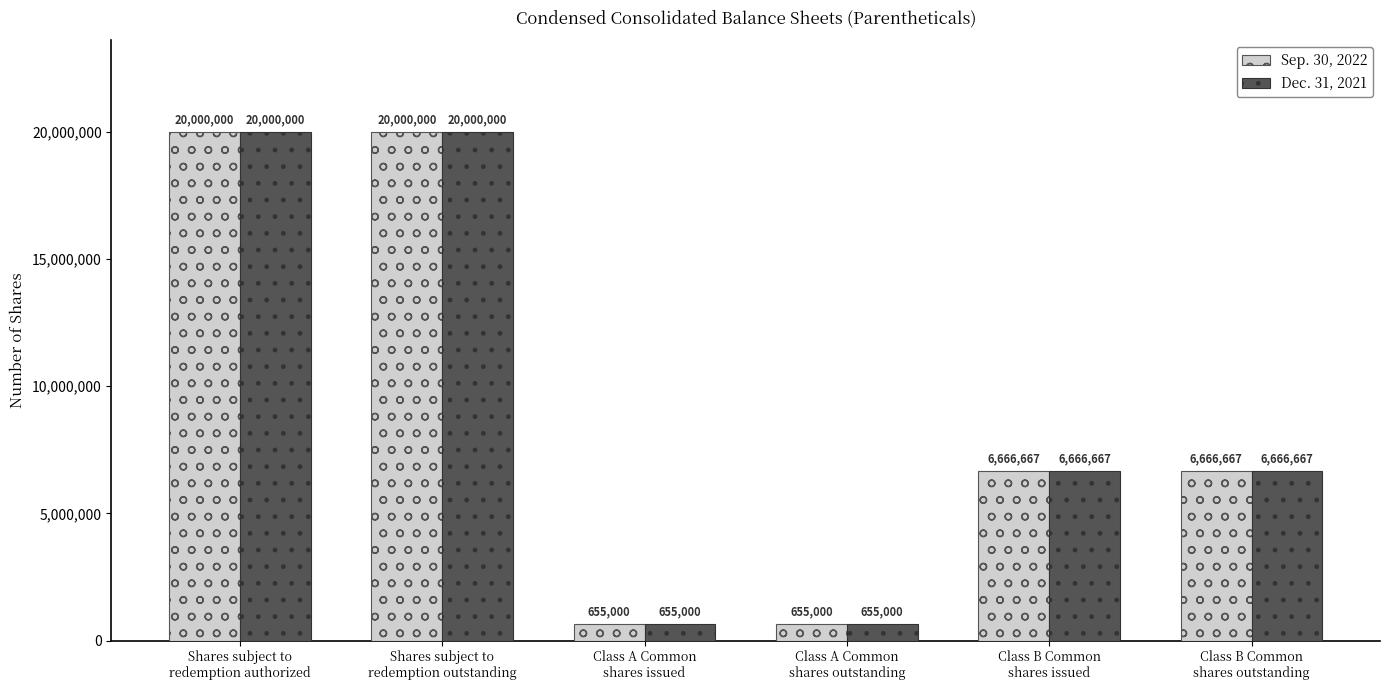

How many data points in Dec. 31, 2021 are less than 6666667?

2